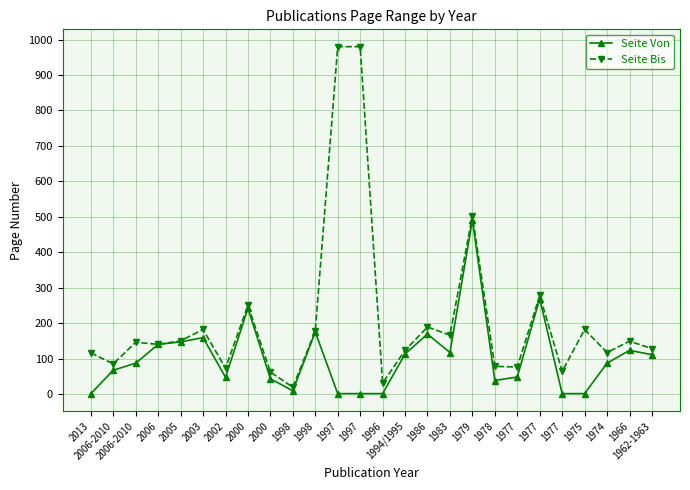

Is the value of Seite Bis at 2006-2010 greater than the value of Seite Von at 1979?

No